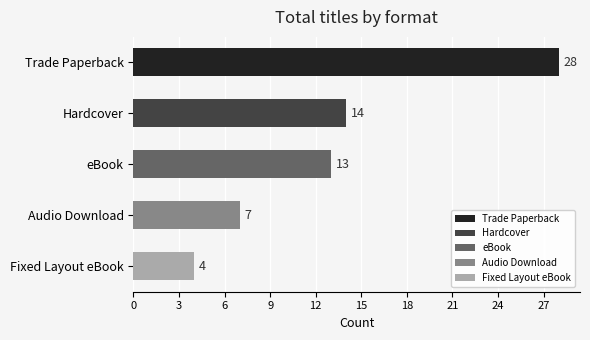

Rank the categories by value from highest to lowest.

Trade Paperback, Hardcover, eBook, Audio Download, Fixed Layout eBook